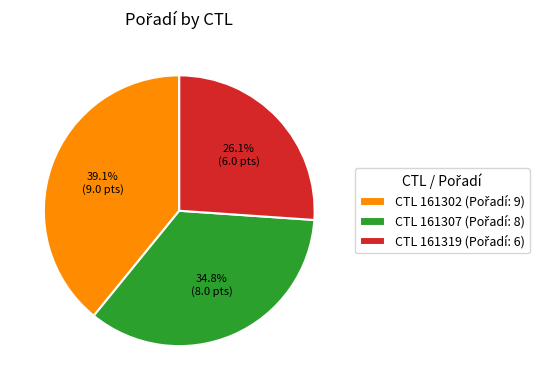

Does any single category account for the majority?

No